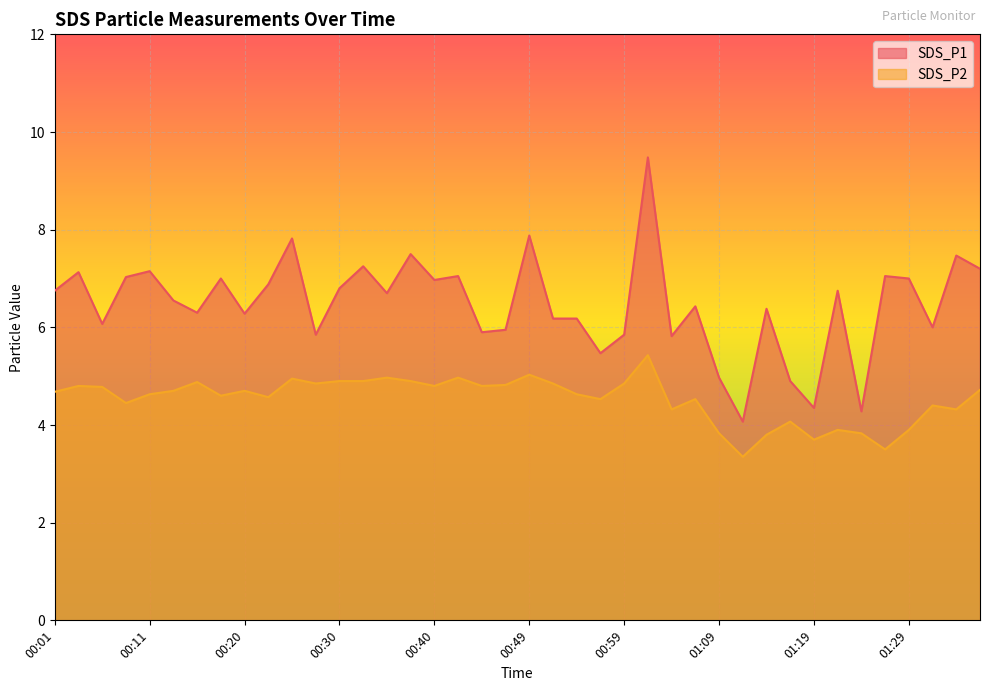

The value of SDS_P2 at 00:08 is 4.5. True or false?

True